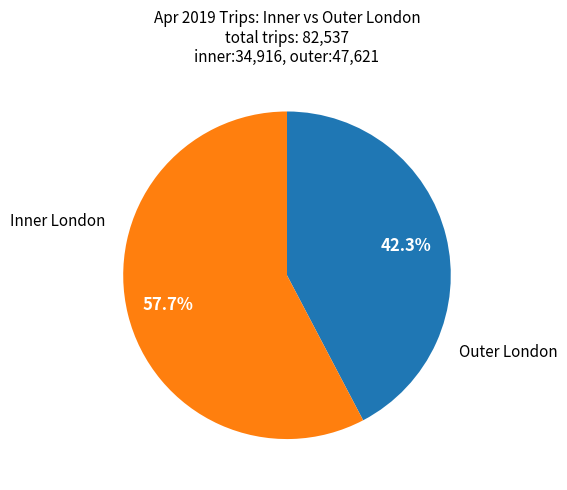

How many segments does this pie chart have?

2